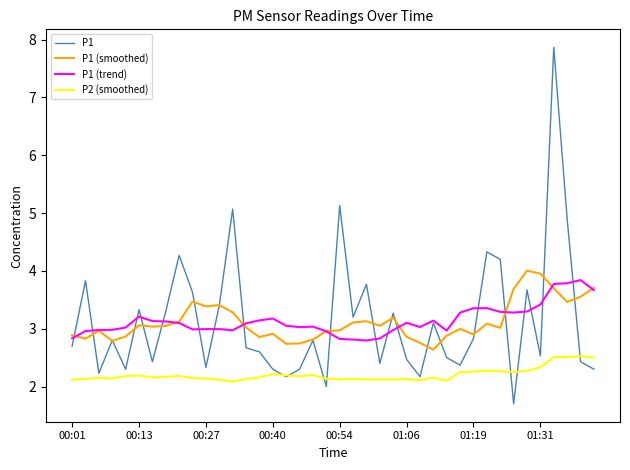

What is the minimum value for P2 (smoothed)?

2.1